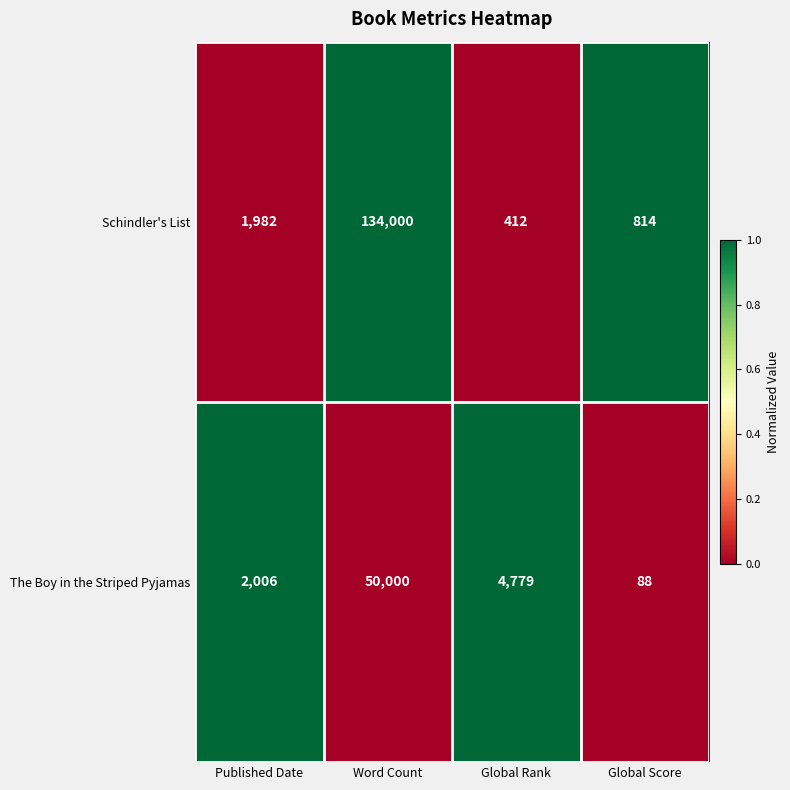

True or false: The Boy in the Striped Pyjamas has a value of 3091 at Published Date.

False